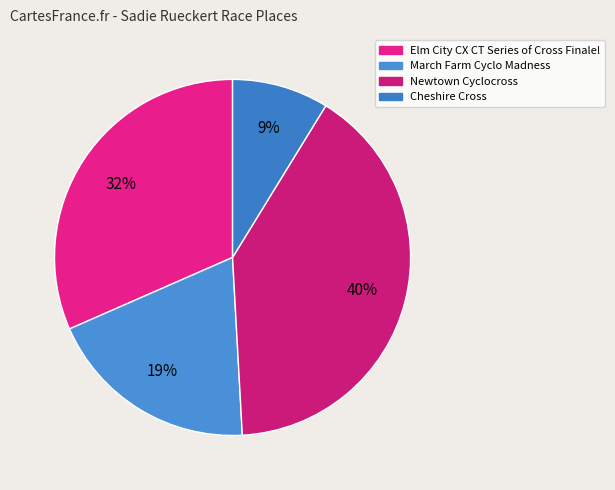

Rank the categories by value from highest to lowest.

Newtown Cyclocross, Elm City CX CT Series of Cross Finale!, March Farm Cyclo Madness, Cheshire Cross